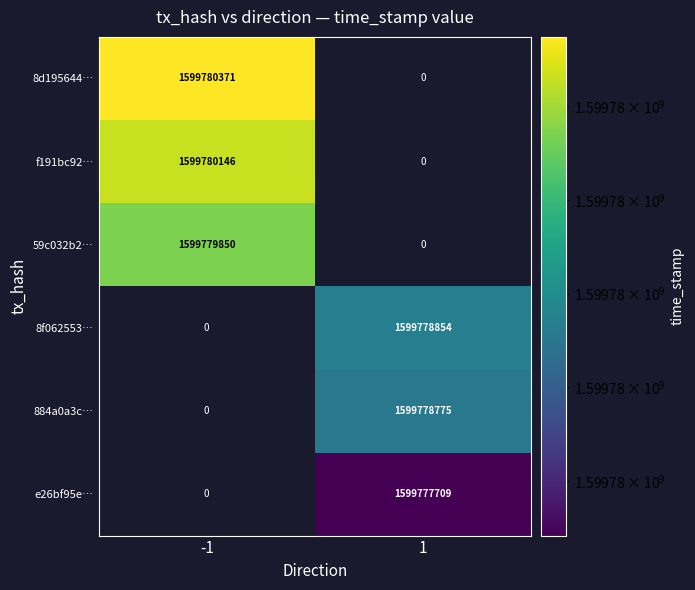

Is it true that 884a0a3c… equals 769791701 at 1?

False